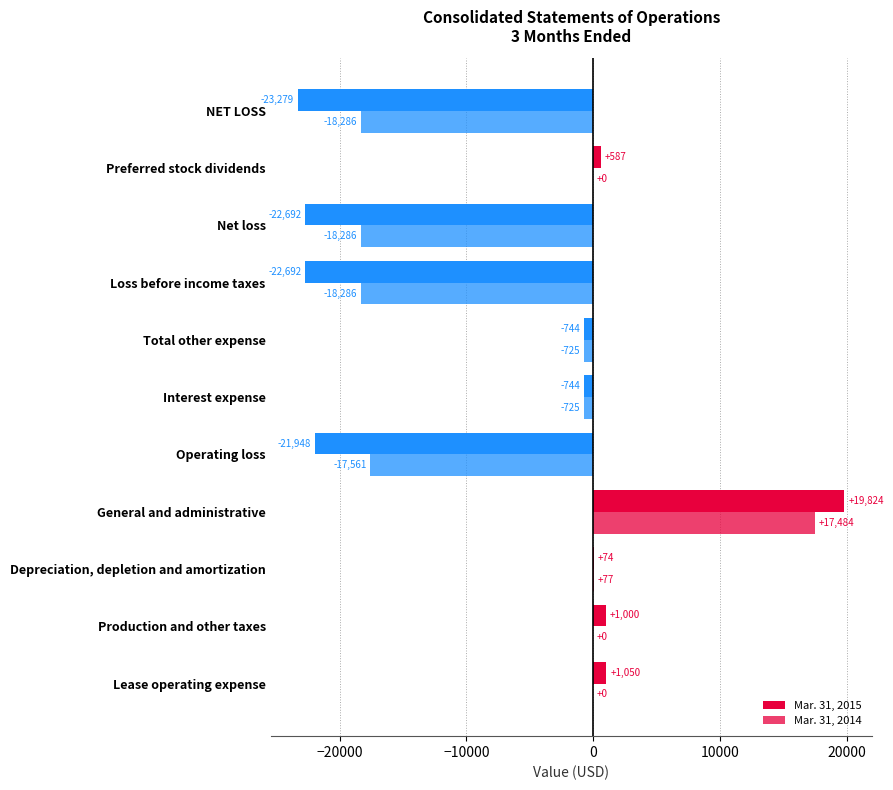

Count the number of data series in this chart.

2